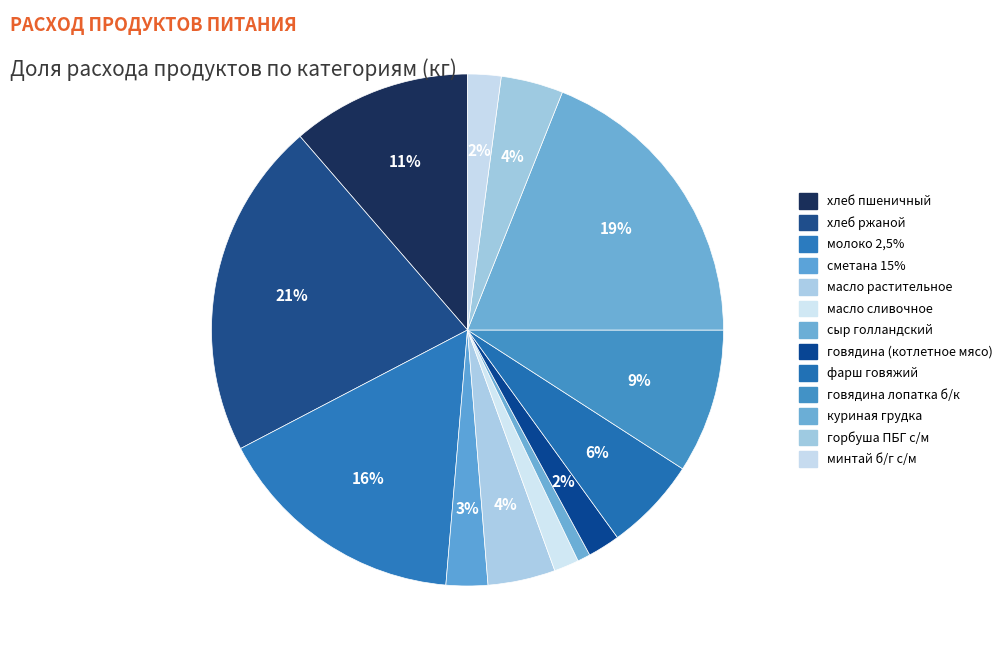

How many slices are in this pie chart?

13